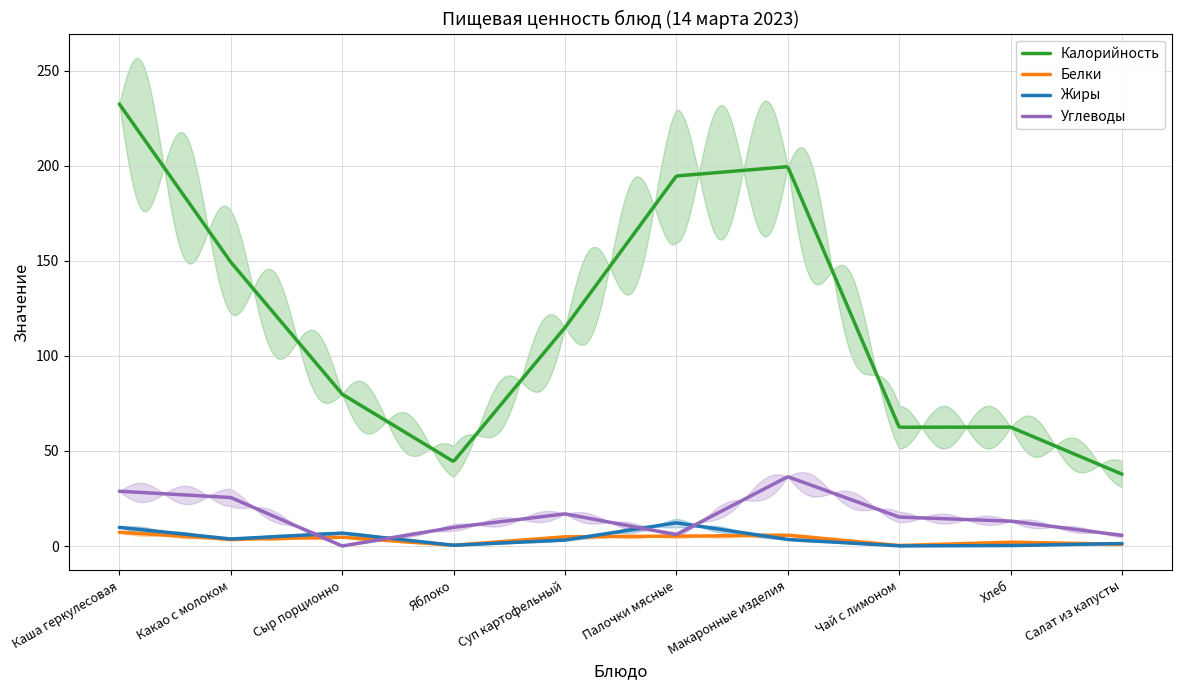

At which label does Углеводы reach its peak?

Макаронные изделия